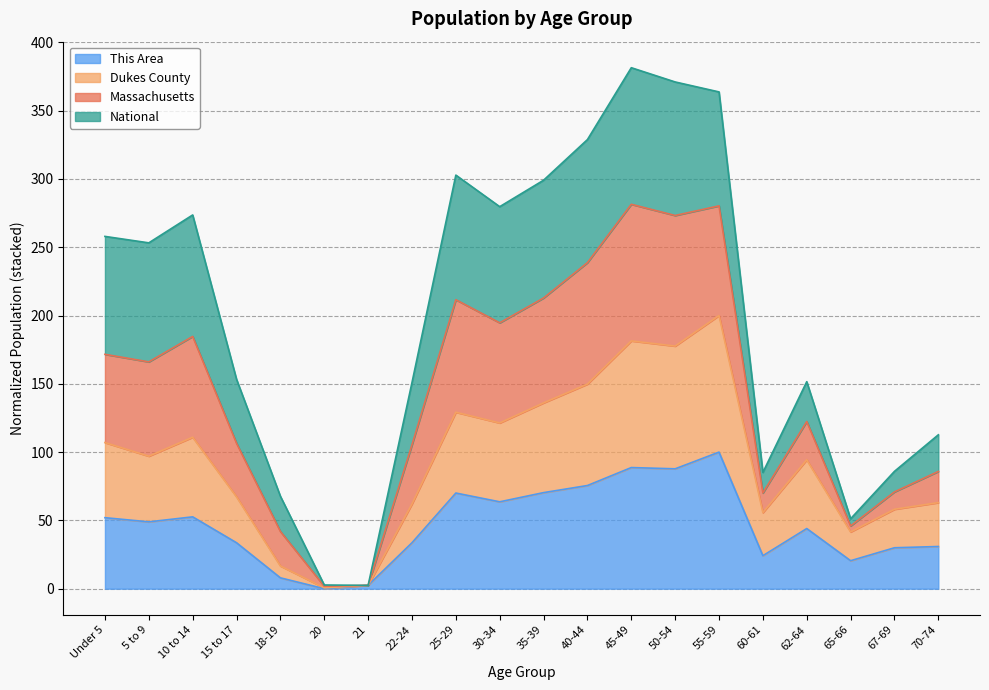

At which category does Dukes County reach its first local valley?

5 to 9